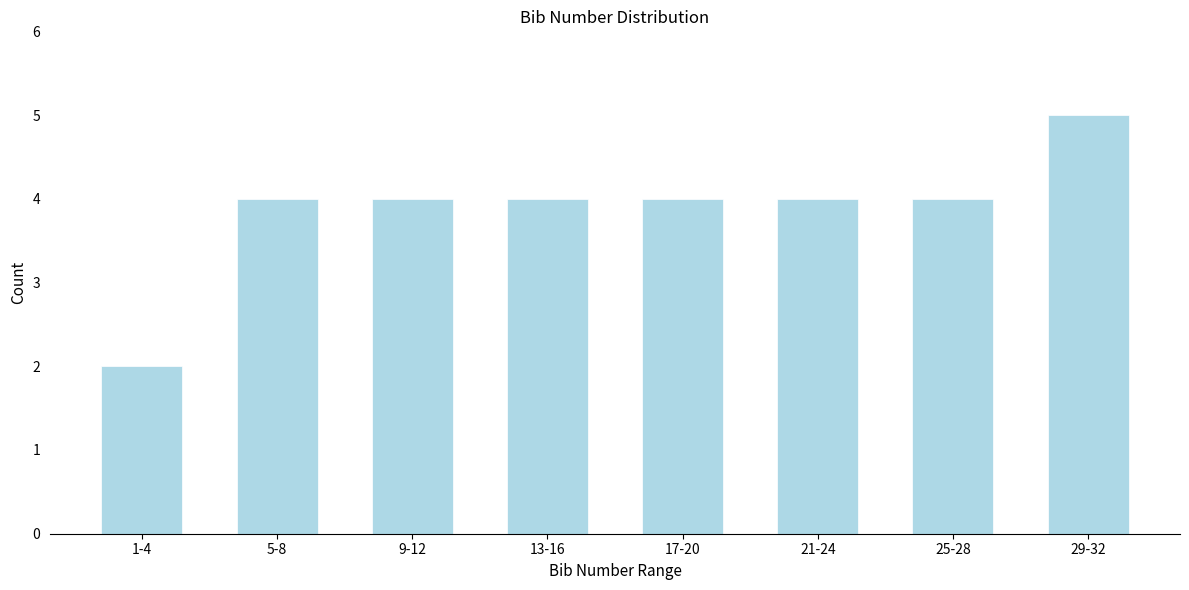

Reading left to right, transcribe all the data shown in this chart.

2	4	4	4	4	4	4	5